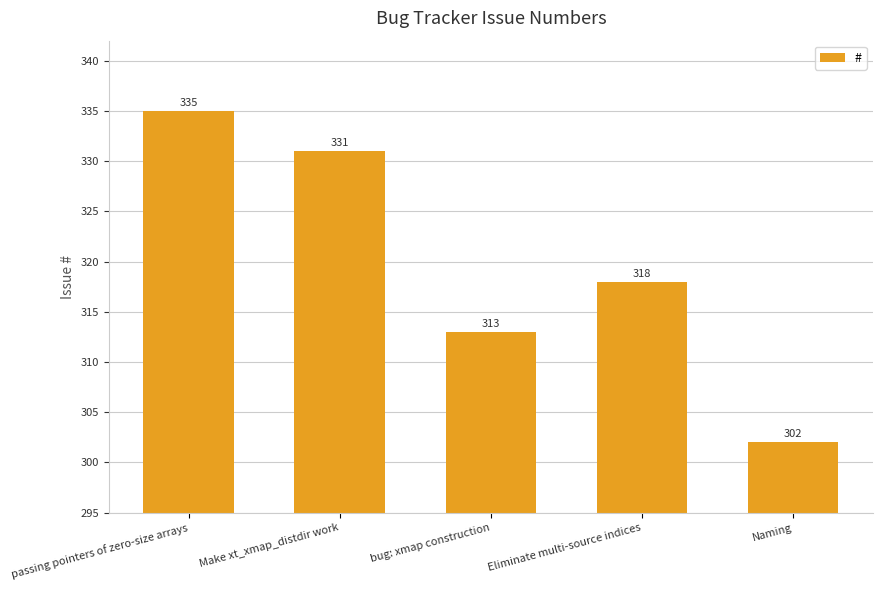

List the labels in order of value, smallest first.

Naming, bug: xmap construction, Eliminate multi-source indices, Make xt_xmap_distdir work, passing pointers of zero-size arrays